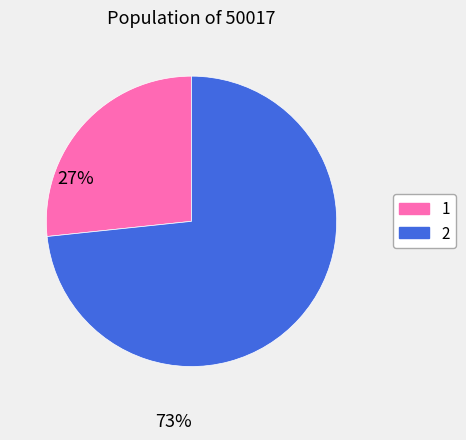

Is there a majority slice in this chart?

Yes